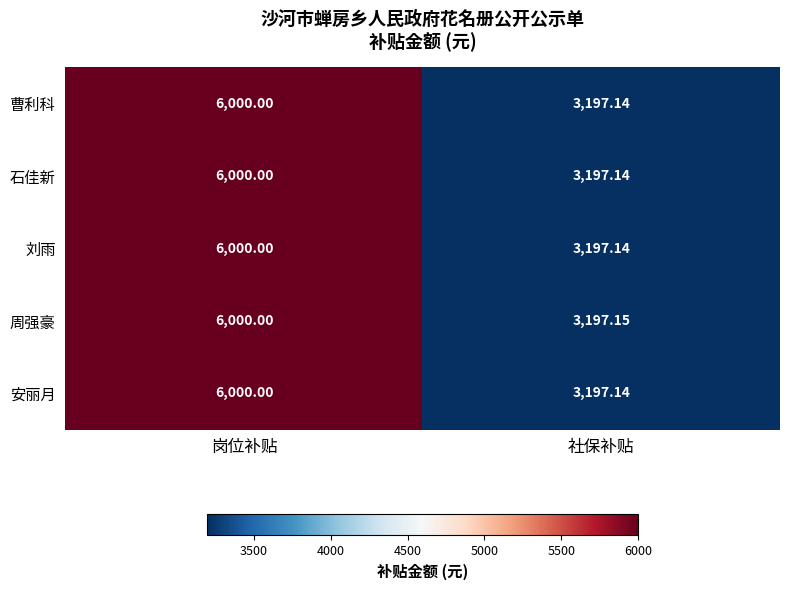

At which category is the sum across all series the highest?

岗位补贴